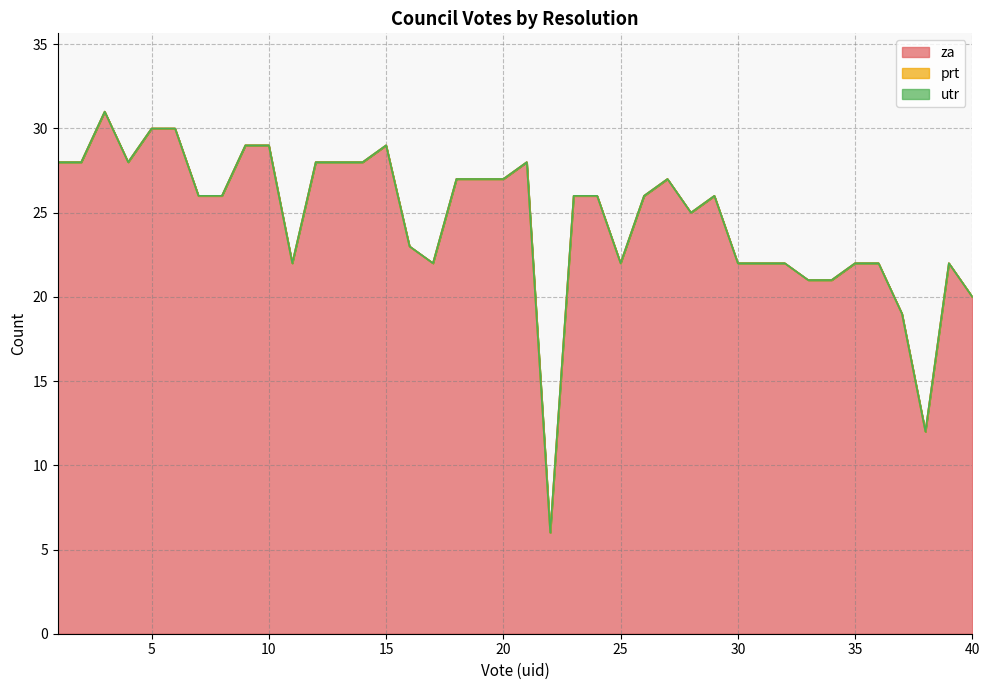

At how many categories does at least one series exceed 1?

40